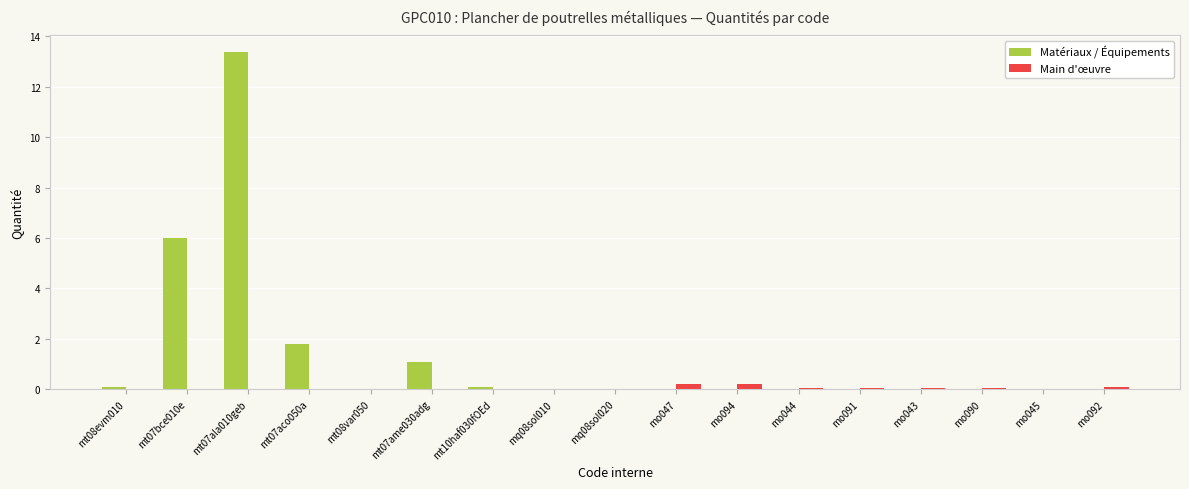

True or false: Matériaux / Équipements has a value of 6.0 at mt07bce010e.

True